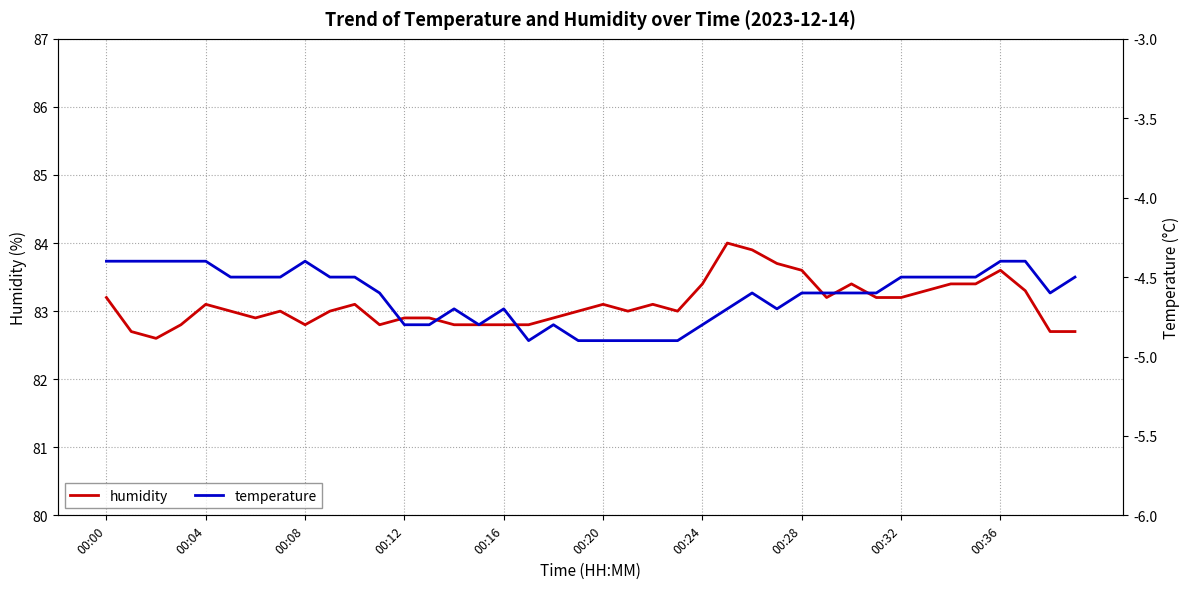

What is the total value across all series at 21?

78.1